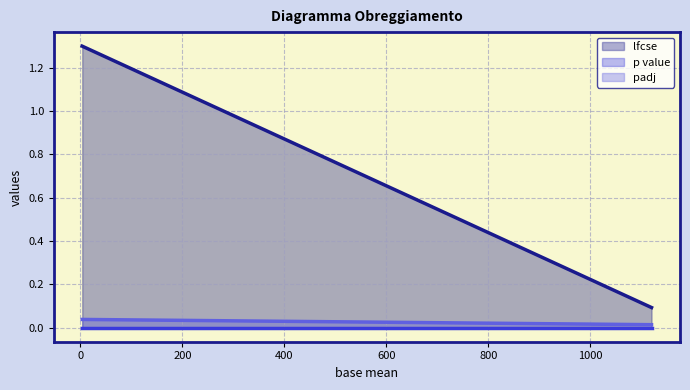

Which series has the widest spread of values?

lfcse